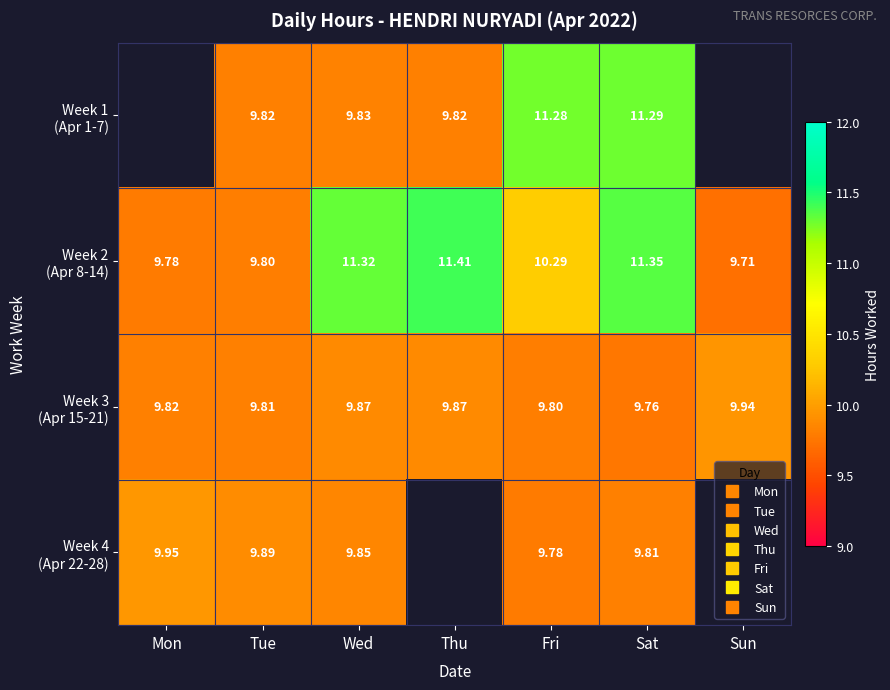

List the series in order of their overall mean, lowest first.

Week 3 (Apr 15-21), Week 4 (Apr 22-28), Week 1 (Apr 1-7), Week 2 (Apr 8-14)